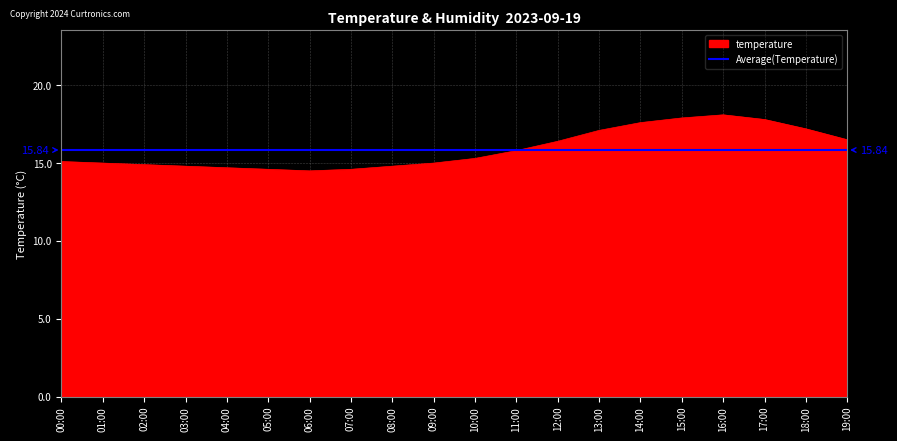

Which series has the widest spread of values?

temperature